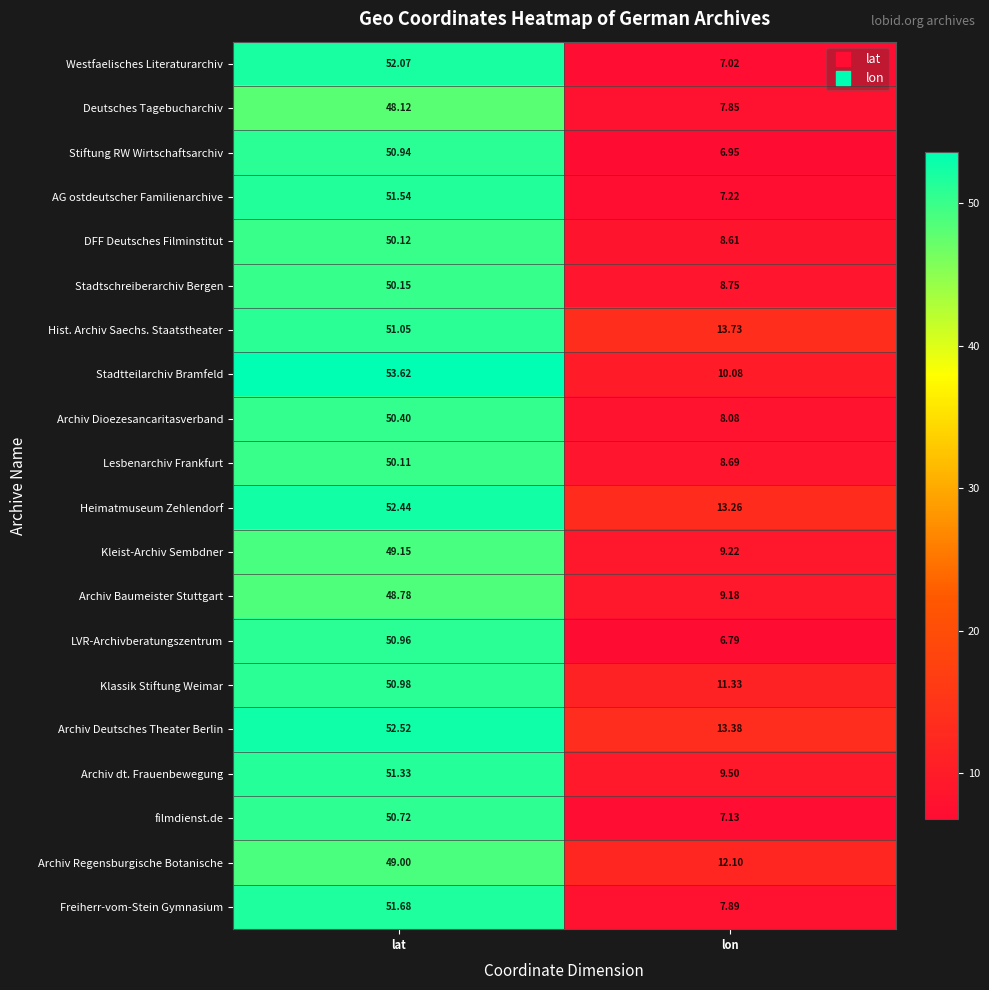

What is the smallest value displayed?

6.8